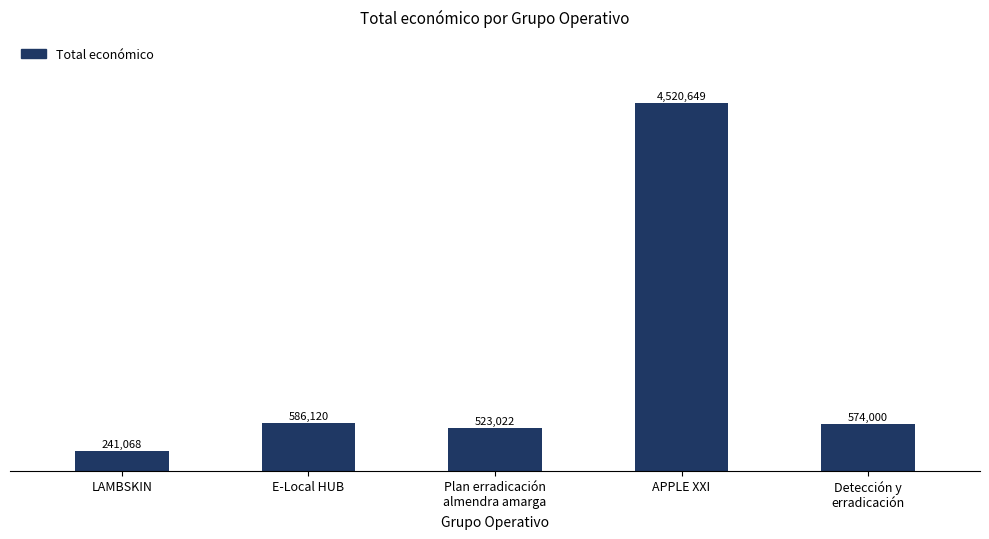

What is the change in value from LAMBSKIN to Plan erradicación
almendra amarga?

+281954